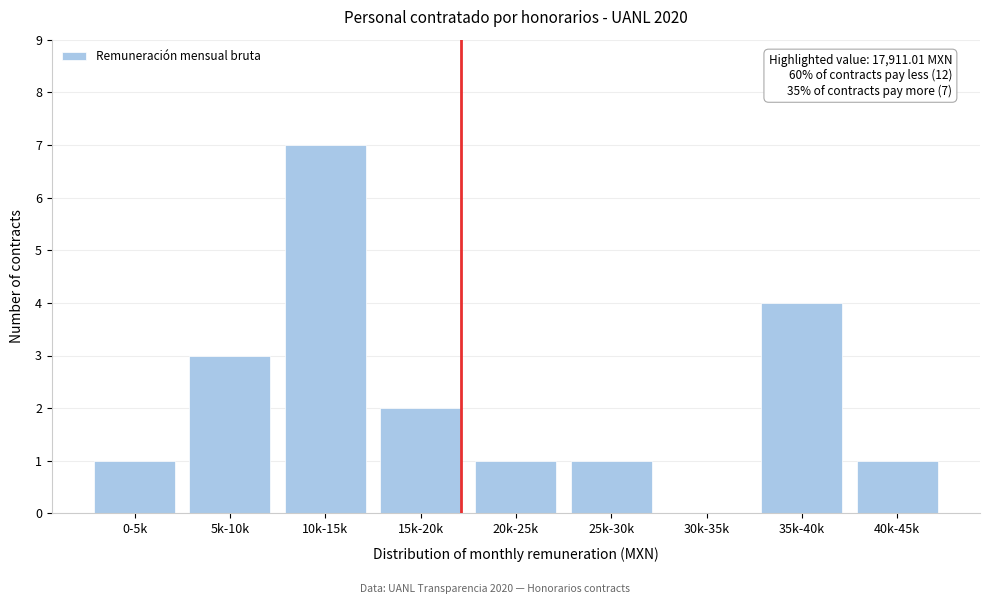

Reading left to right, what are all the values shown in this chart?

0-5k=1	5k-10k=3	10k-15k=7	15k-20k=2	20k-25k=1	25k-30k=1	30k-35k=0	35k-40k=4	40k-45k=1